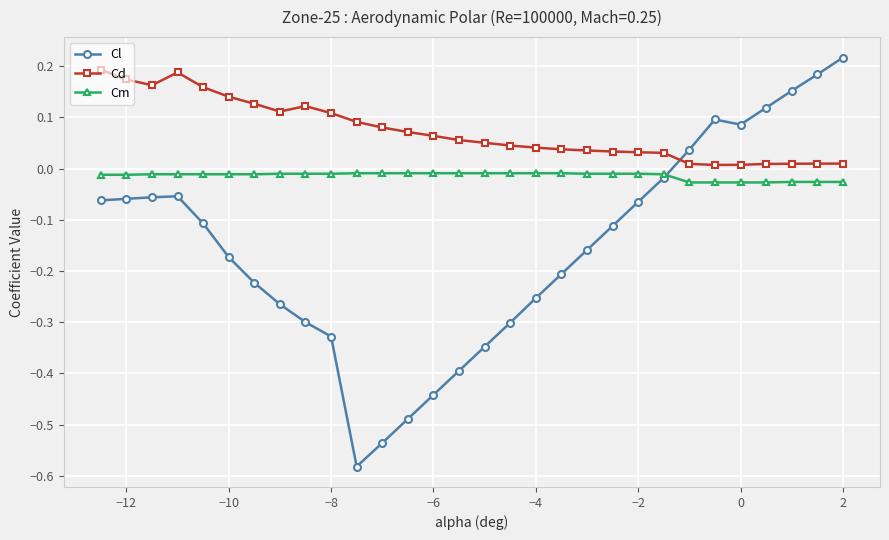

Which series has the widest spread of values?

Cl